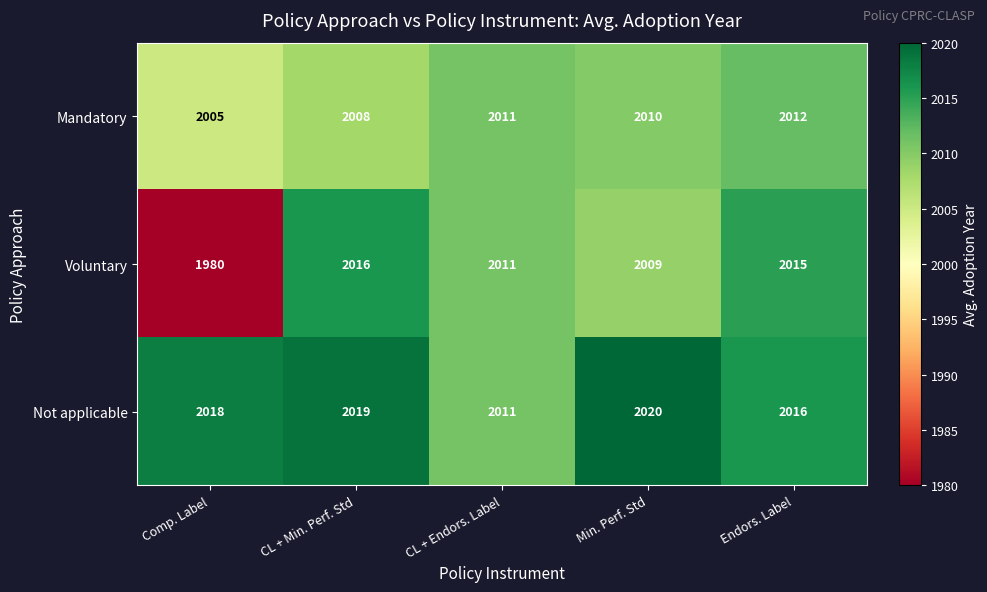

Which series has the largest range (max minus min)?

Voluntary